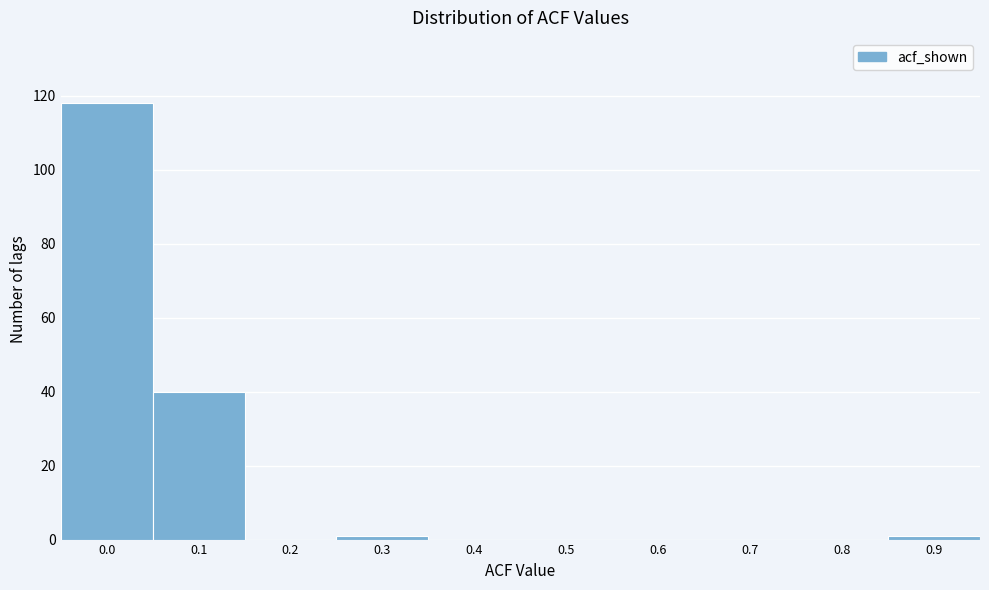

Reading left to right, transcribe all the data shown in this chart.

0.0=118	0.1=40	0.2=0	0.3=1	0.4=0	0.5=0	0.6=0	0.7=0	0.8=0	0.9=1